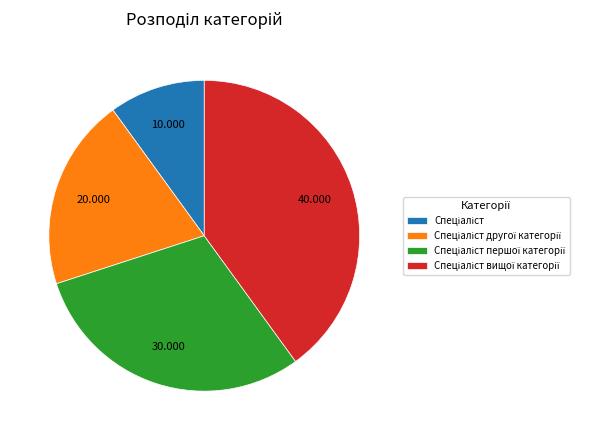

How many segments does this pie chart have?

4